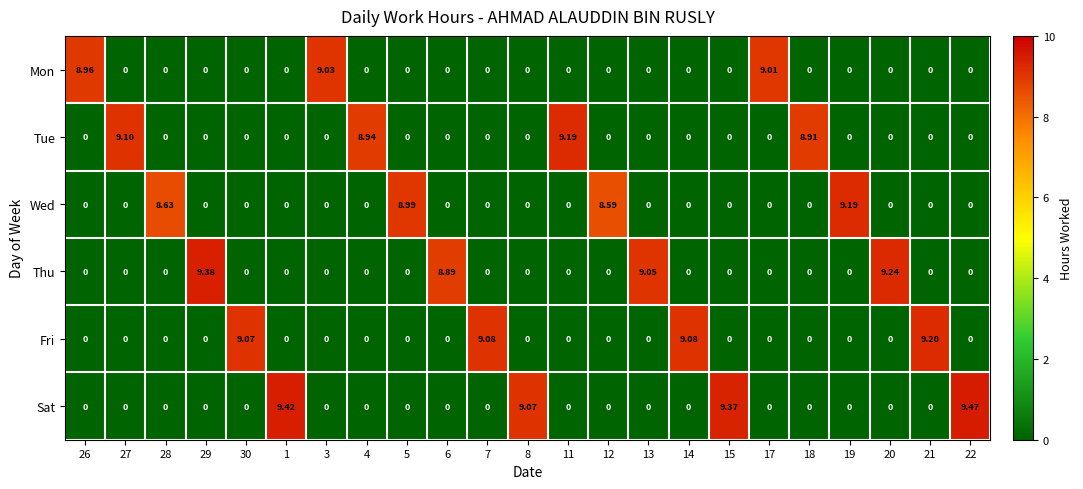

Is the value of Mon at 13 greater than the value of Thu at 13?

No